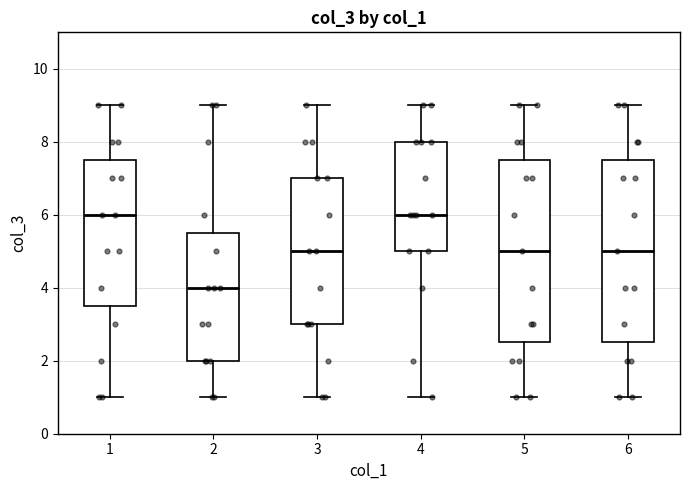

Reading left to right, transcribe this box plot: for each box, give where its median line is, the range the box spans, and where its two whiskers end, as read against the y-axis. The values are not printed on the chart, so give them approximately, as read against the axis.

1: median 6.0, box 3.6 to 7.6, whiskers 1.0 to 9.0
2: median 4.0, box 2.0 to 5.6, whiskers 1.0 to 9.0
3: median 5.0, box 3.0 to 7.0, whiskers 1.0 to 9.0
4: median 6.0, box 5.0 to 8.0, whiskers 1.0 to 9.0
5: median 5.0, box 2.6 to 7.6, whiskers 1.0 to 9.0
6: median 5.0, box 2.6 to 7.6, whiskers 1.0 to 9.0